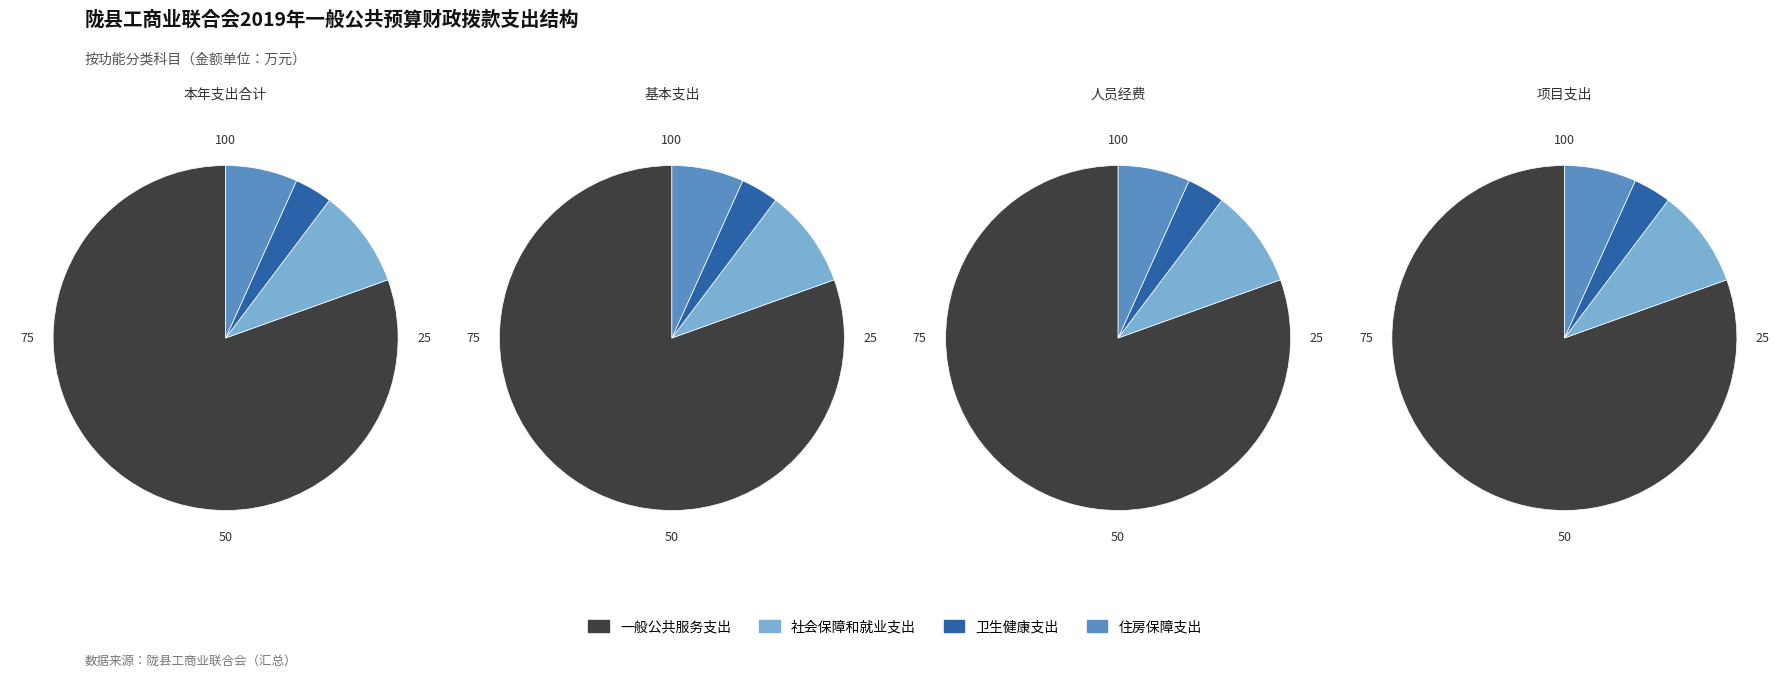

How many slices are in this pie chart?

4